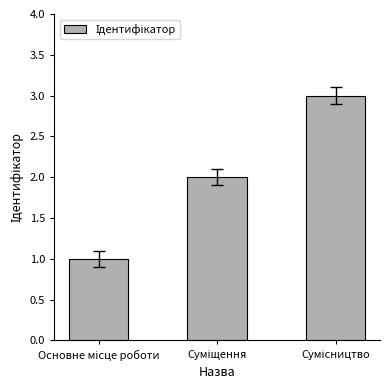

Reading left to right, list all the values displayed in this chart.

1	2	3